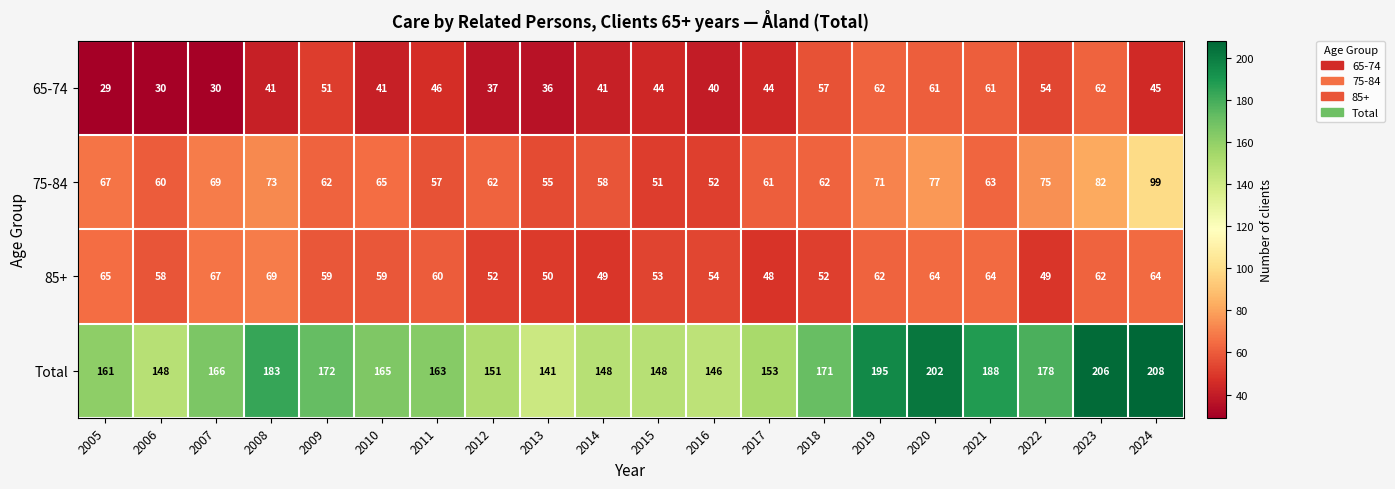

At which category is the sum across all series the highest?

2024